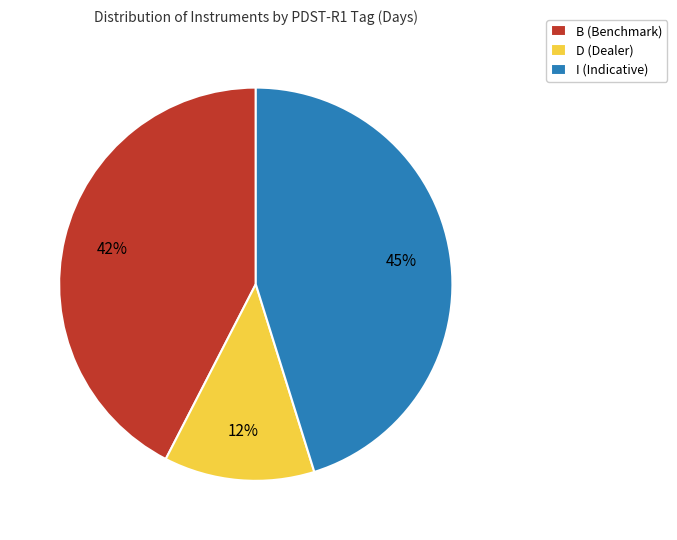

How many segments does this pie chart have?

3